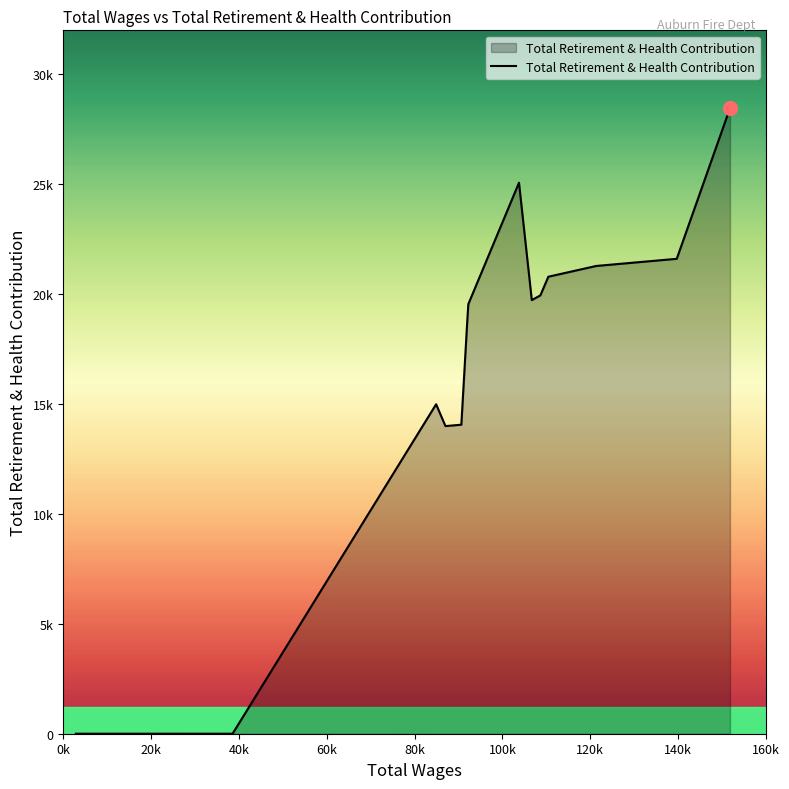

Is this an area chart (filled region under the line)?

Yes